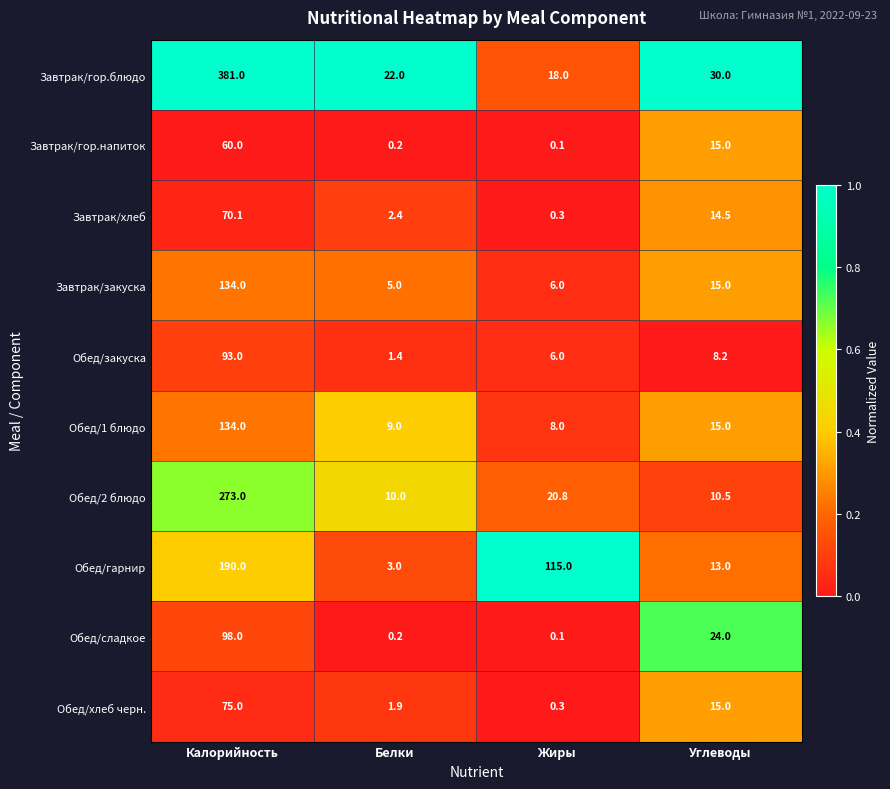

At which category is the sum across all series the highest?

Калорийность